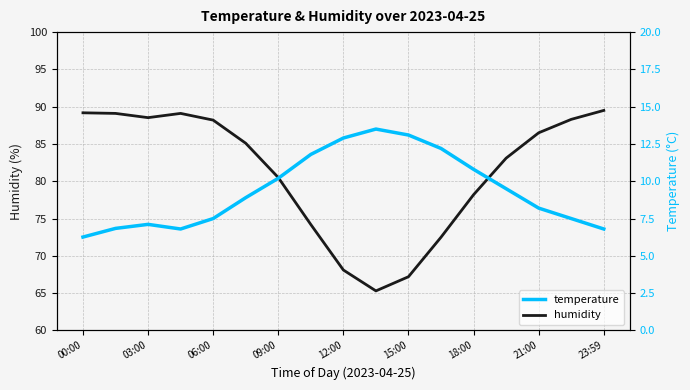

True or false: humidity has a value of 80.5 at 09:00.

True